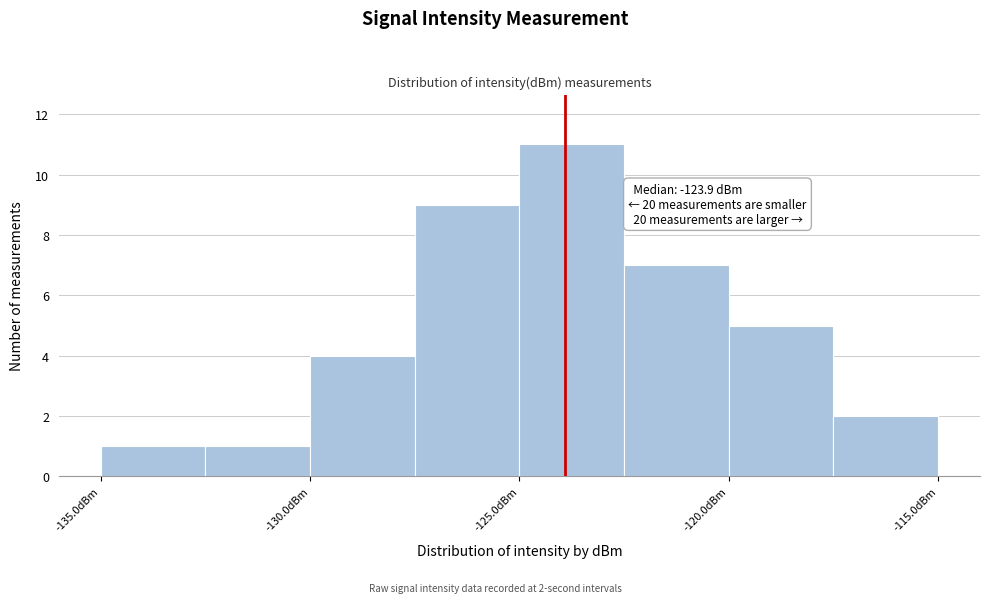

Over which range of the x-axis is the bar tallest?

-125.0 to -122.5